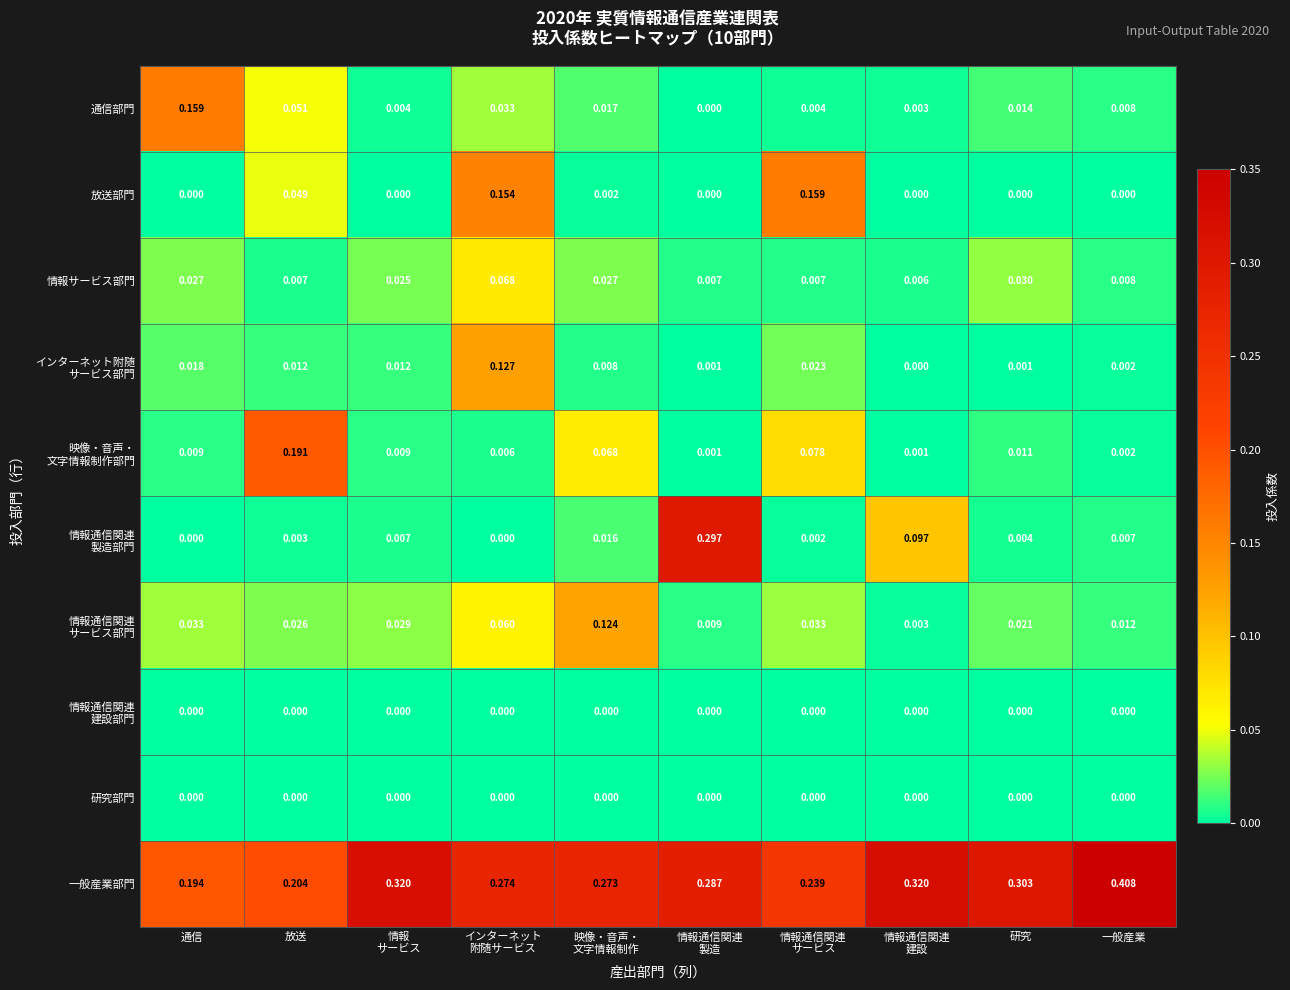

Which series has the largest total across all categories?

一般産業部門